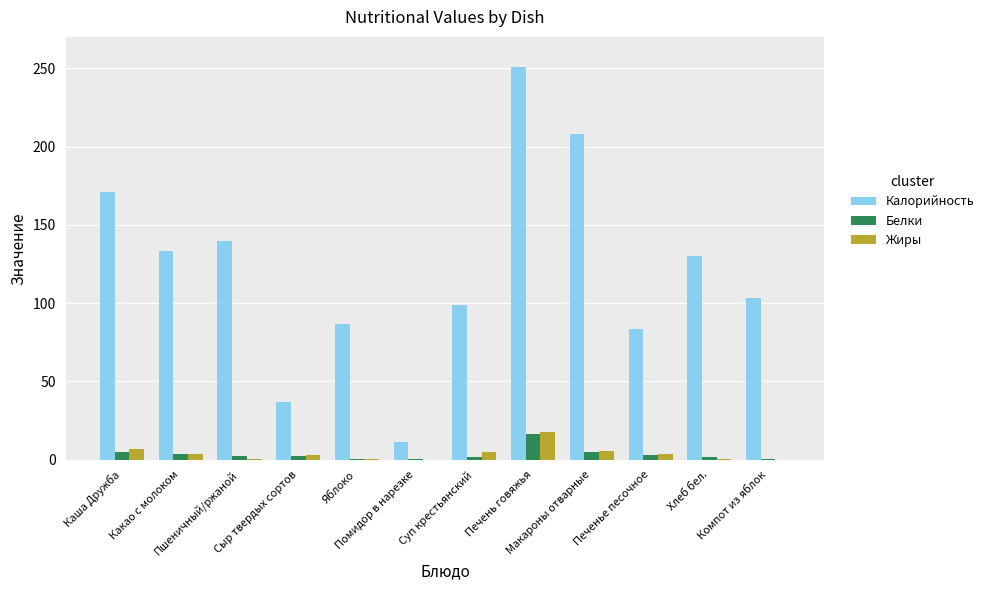

Which series has the largest total across all categories?

Калорийность